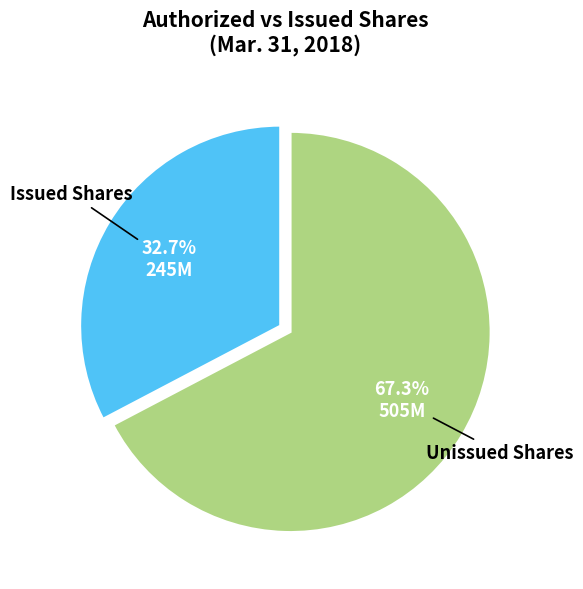

Count the number of slices in the pie.

2